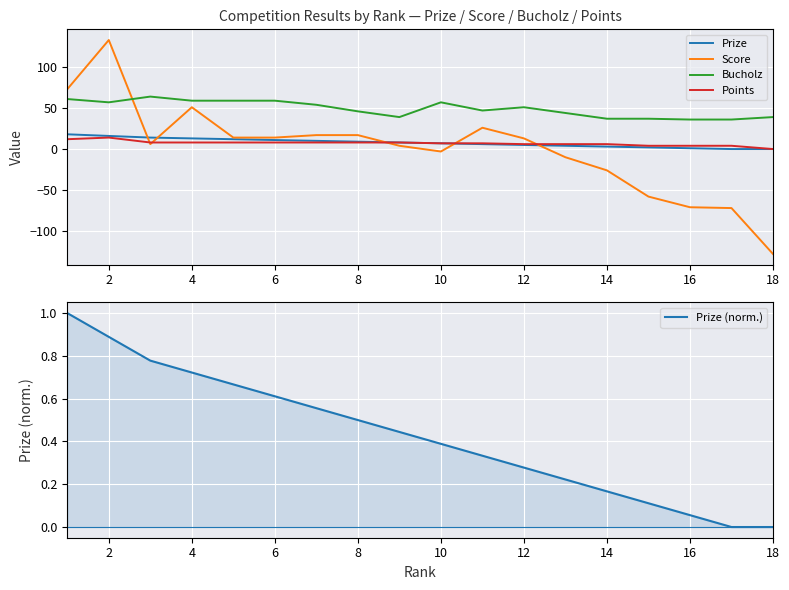

True or false: Prize and Bucholz cross at least once.

False